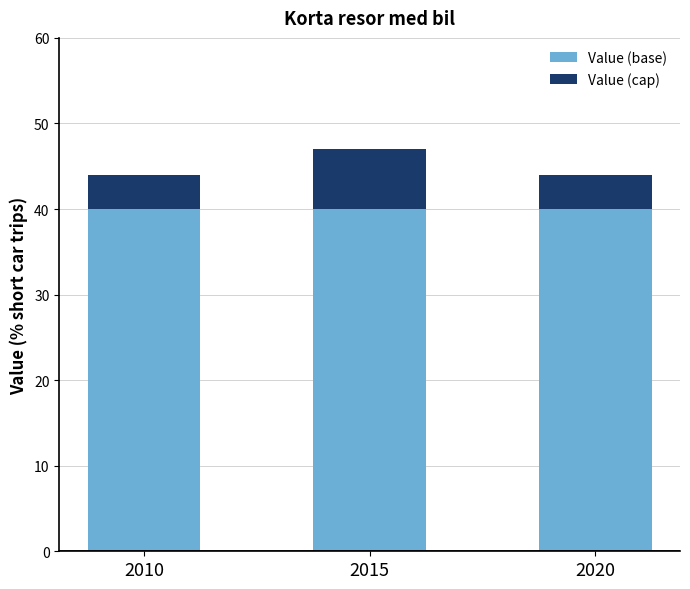

How many bars are there in total?

3